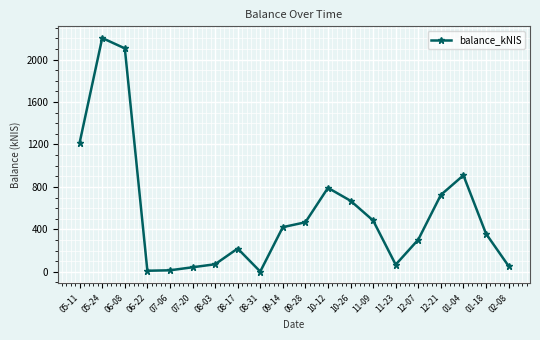

What position from the left is 09-28?

11